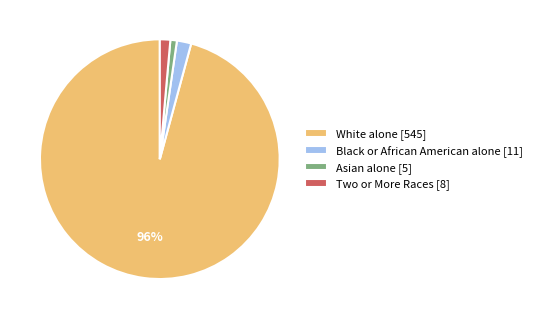

Do Asian alone [5] and Black or African American alone [11] together represent more than half of the pie?

No